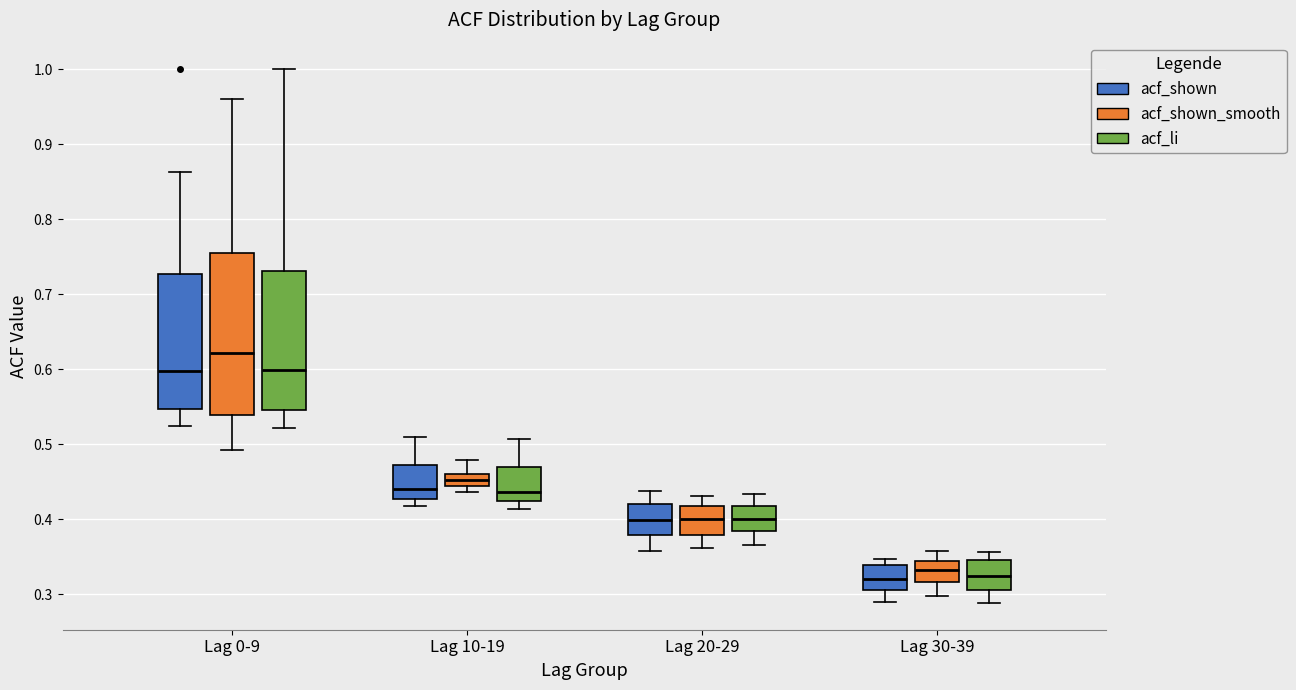

Reading left to right, read every box against the y-axis: the position of its median line, the range the box covers, and the ends of its whiskers. The values are not printed on the chart, so give them approximately, as read against the axis.

Lag 0-9 (acf_shown): median 0.60, box 0.55 to 0.73, whiskers 0.52 to 0.86
Lag 0-9 (acf_shown_smooth): median 0.62, box 0.54 to 0.76, whiskers 0.49 to 0.96
Lag 0-9 (acf_li): median 0.60, box 0.55 to 0.73, whiskers 0.52 to 1.00
Lag 10-19 (acf_shown): median 0.44, box 0.43 to 0.47, whiskers 0.42 to 0.51
Lag 10-19 (acf_shown_smooth): median 0.45, box 0.44 to 0.46, whiskers 0.44 (below the box's lower edge) to 0.48
Lag 10-19 (acf_li): median 0.44, box 0.42 to 0.47, whiskers 0.41 to 0.51
Lag 20-29 (acf_shown): median 0.40, box 0.38 to 0.42, whiskers 0.36 to 0.44
Lag 20-29 (acf_shown_smooth): median 0.40, box 0.38 to 0.42, whiskers 0.36 to 0.43
Lag 20-29 (acf_li): median 0.40, box 0.38 to 0.42, whiskers 0.37 to 0.43
Lag 30-39 (acf_shown): median 0.32, box 0.31 to 0.34, whiskers 0.29 to 0.35
Lag 30-39 (acf_shown_smooth): median 0.33, box 0.32 to 0.34, whiskers 0.30 to 0.36
Lag 30-39 (acf_li): median 0.32, box 0.31 to 0.35, whiskers 0.29 to 0.36